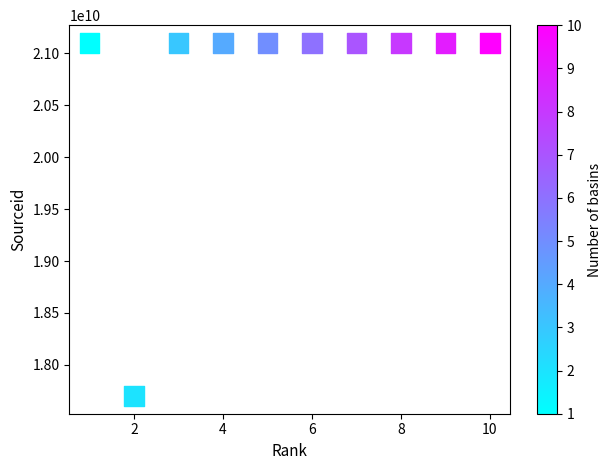

What is the average Y value?

20760359828